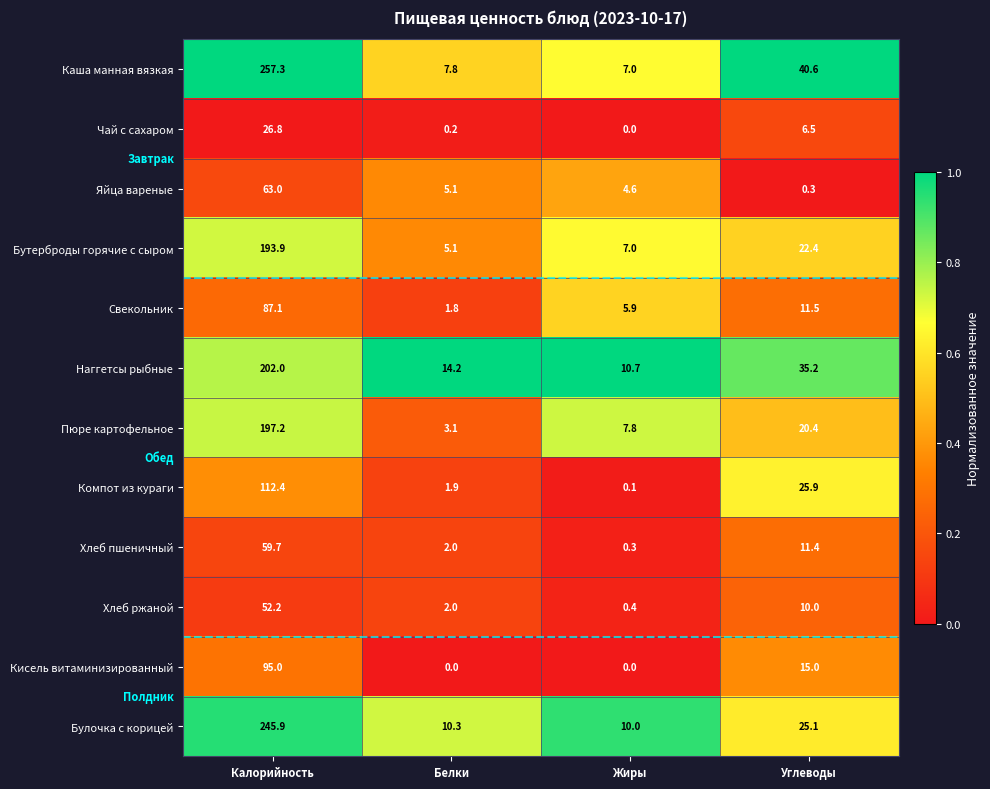

What is the average value of the Хлеб ржаной series?

16.2